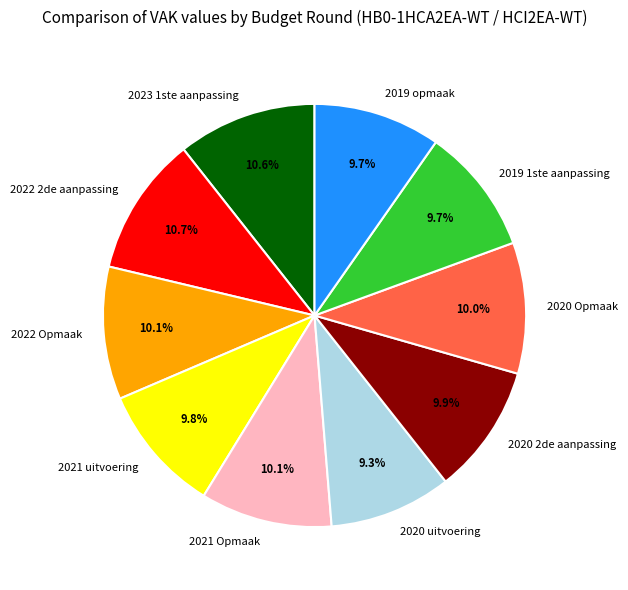

To the nearest percent, what is the difference between the 2019 1ste aanpassing and 2022 2de aanpassing slice percentages?

1%